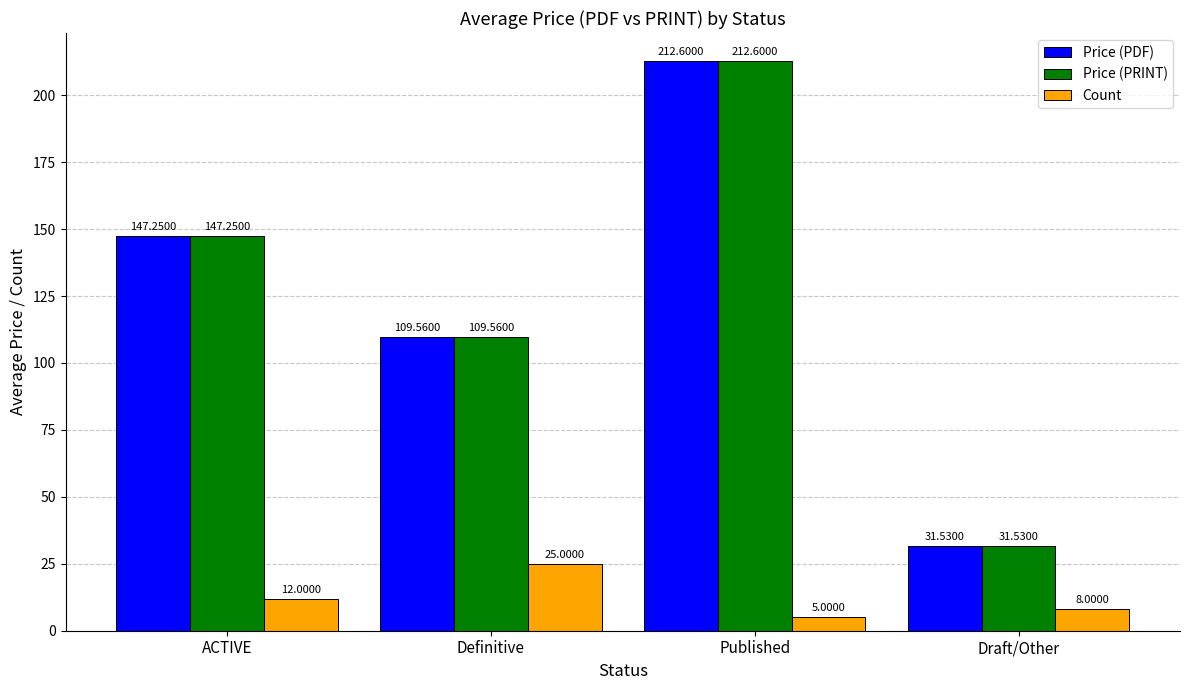

How many data points in Count are less than 12?

2